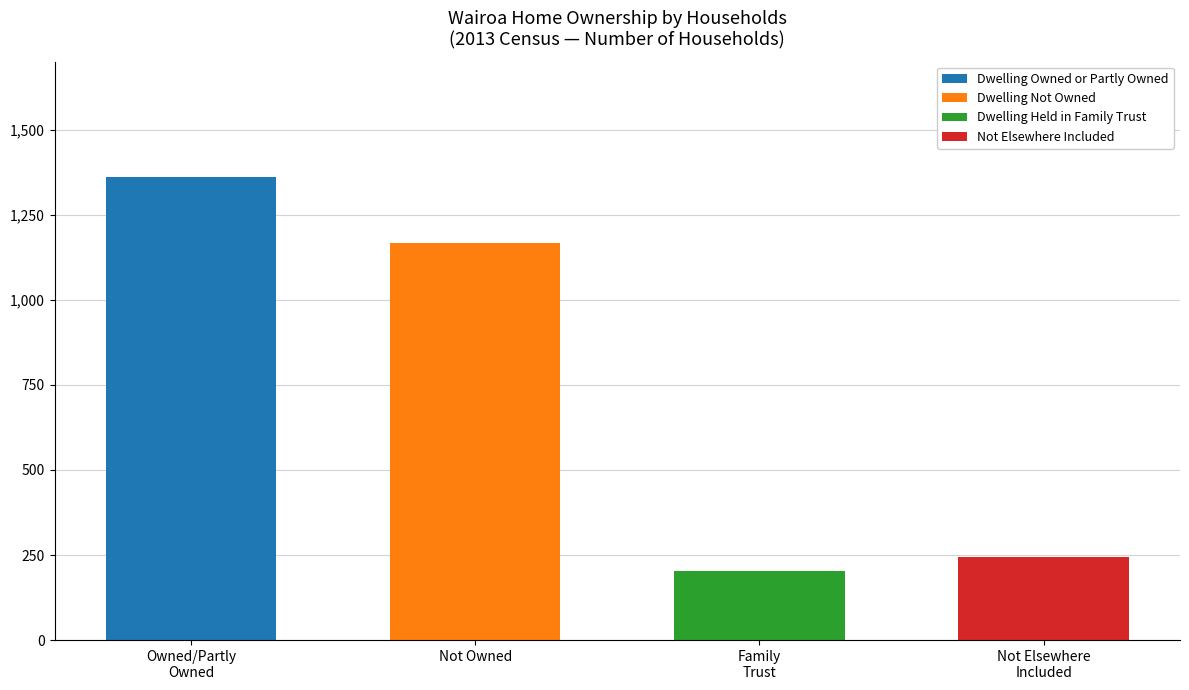

How many series are shown in this chart?

4